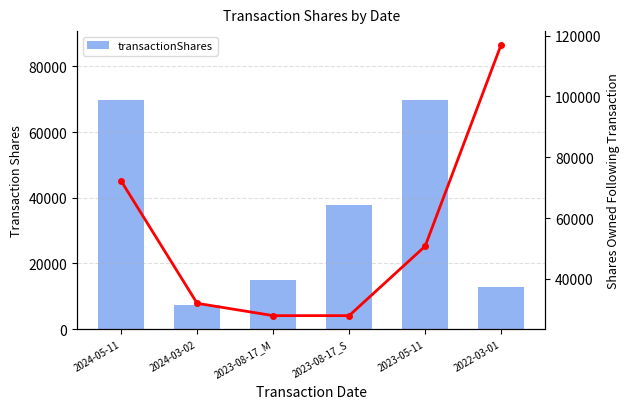

What is the spread (max minus min) of values at 2024-03-02?

24636